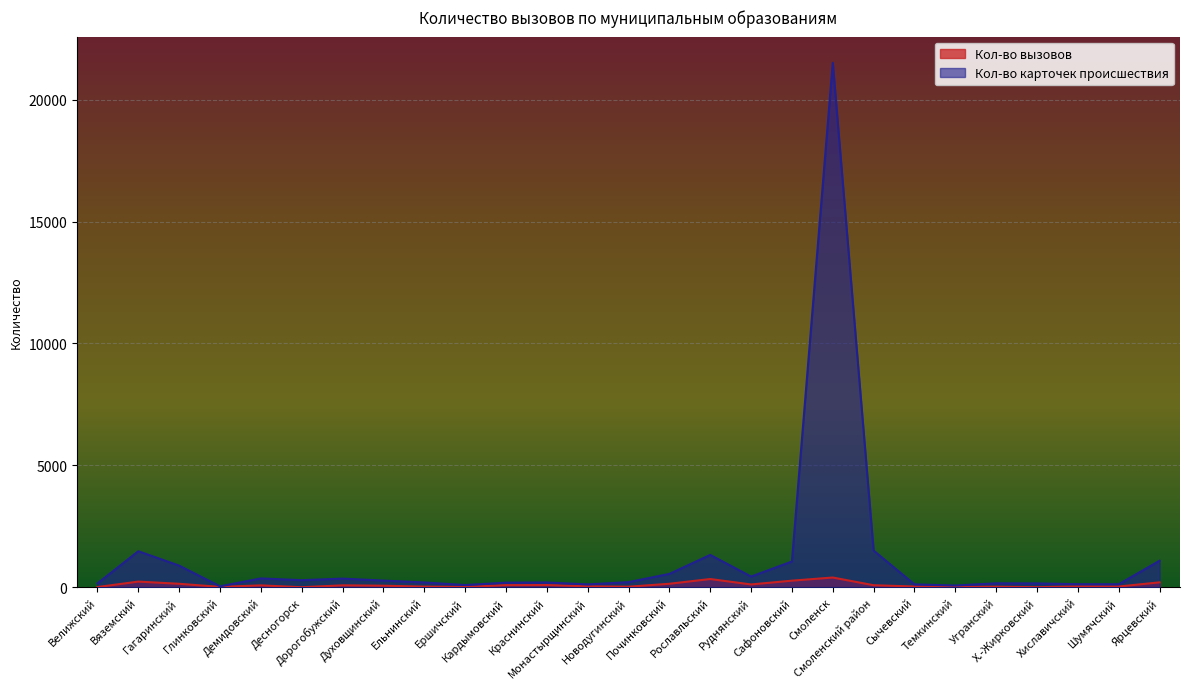

True or false: Кол-во вызовов and Кол-во карточек происшествия intersect in this chart.

False